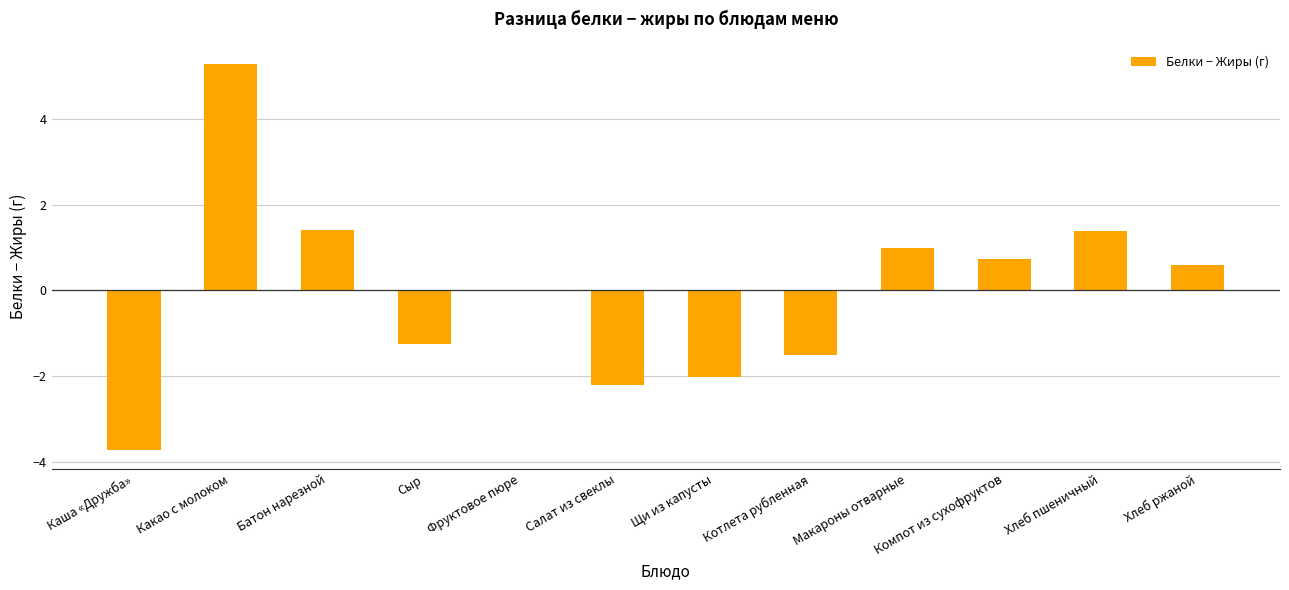

What is the maximum value shown in the chart?

5.3